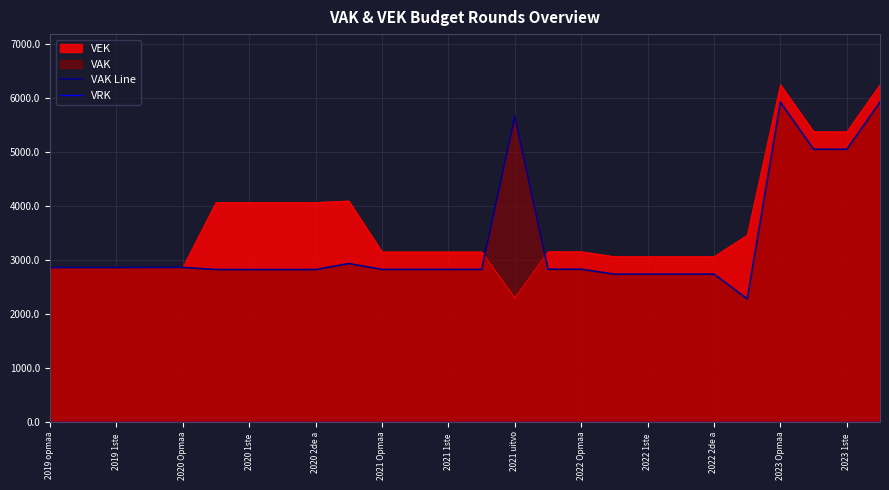

What is the difference between the maximum and minimum values in the VAK Line series?

3644